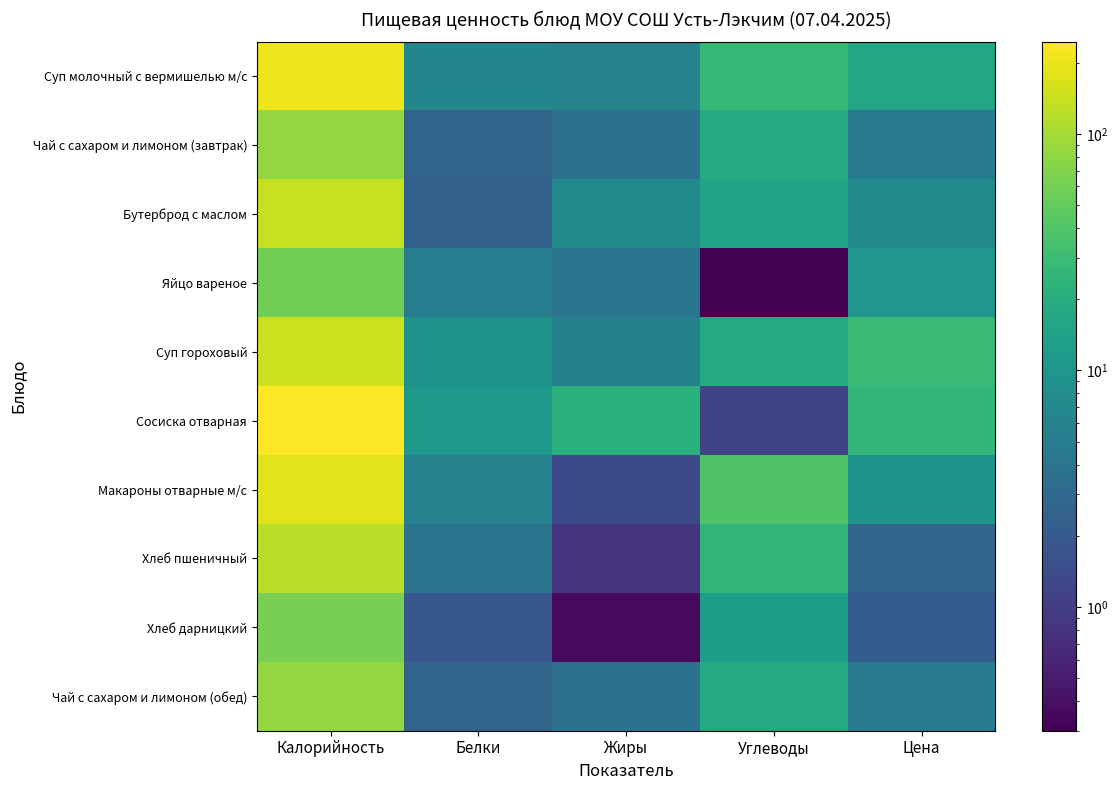

Which category has the lowest value across all series?

Углеводы